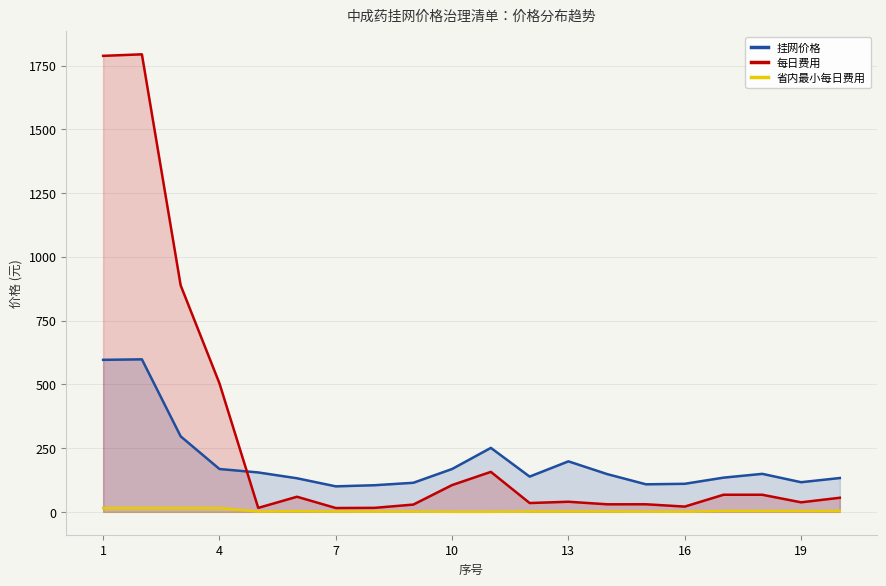

Which series changed the most between 4 and 10?

每日费用